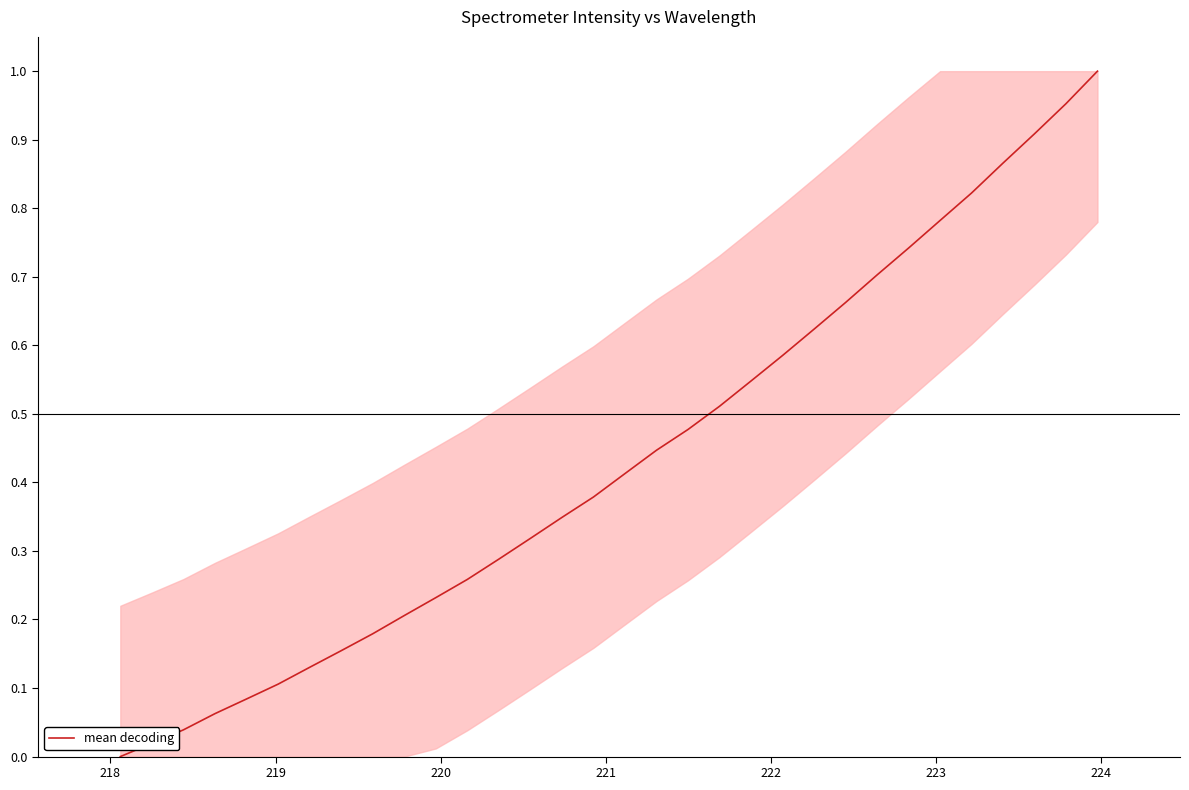

How many lines are shown in the chart?

1